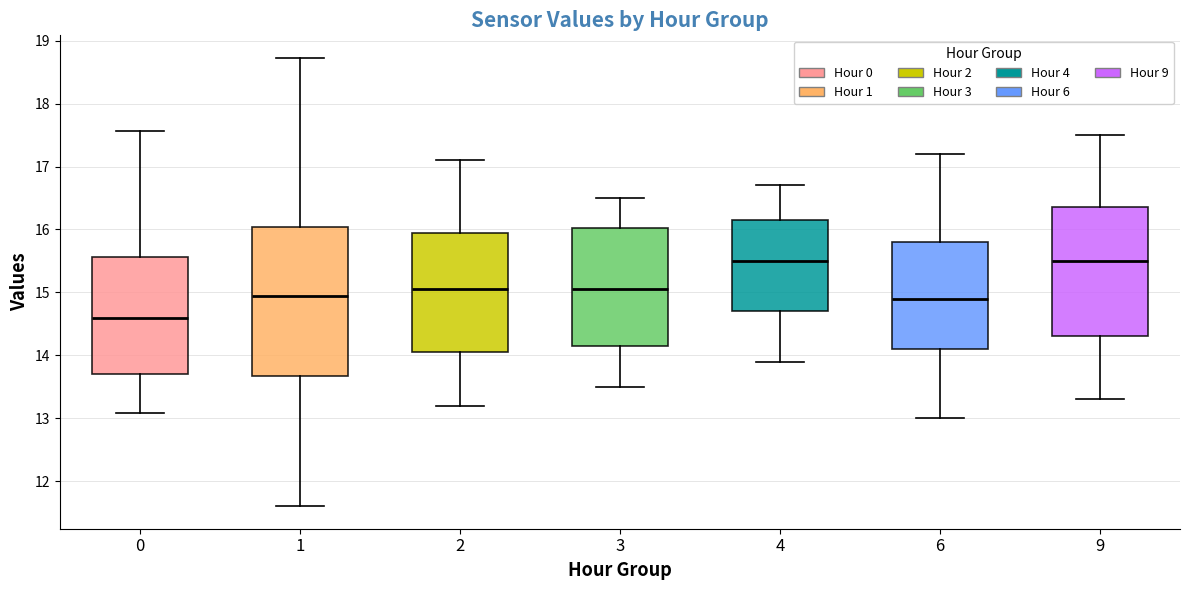

Reading left to right, transcribe this box plot: for each box, give where its median line is, the range the box spans, and where its two whiskers end, as read against the y-axis. The values are not printed on the chart, so give them approximately, as read against the axis.

0: median 14.6, box 13.7 to 15.6, whiskers 13.1 to 17.6
1: median 14.9, box 13.7 to 16.0, whiskers 11.6 to 18.7
2: median 15.1, box 14.1 to 16.0, whiskers 13.2 to 17.1
3: median 15.1, box 14.2 to 16.0, whiskers 13.5 to 16.5
4: median 15.5, box 14.7 to 16.2, whiskers 13.9 to 16.7
6: median 14.9, box 14.1 to 15.8, whiskers 13.0 to 17.2
9: median 15.5, box 14.3 to 16.4, whiskers 13.3 to 17.5